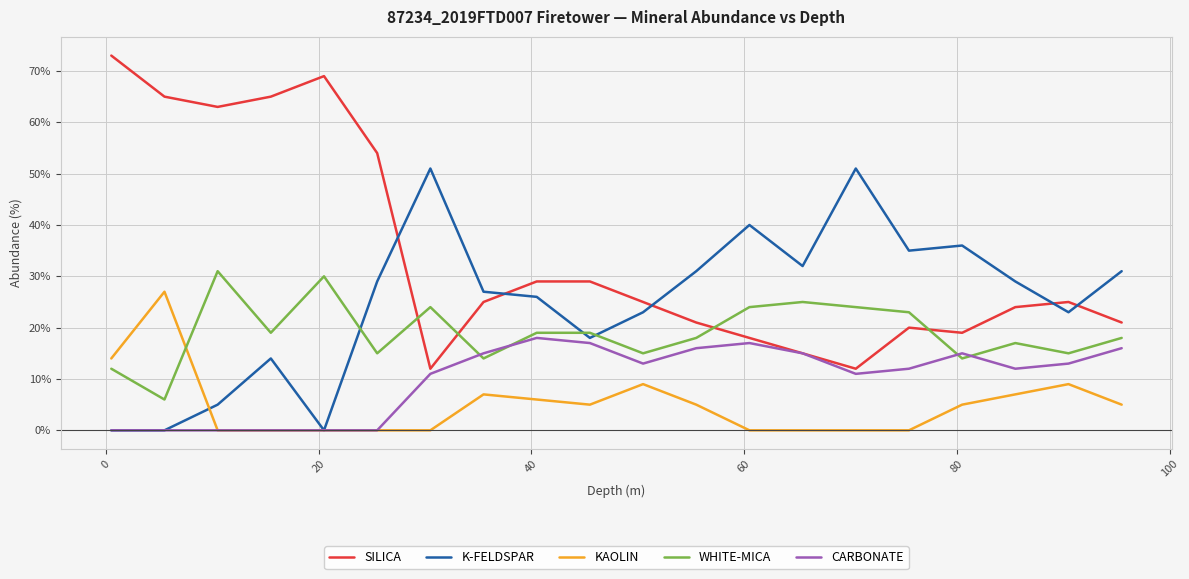

What are all the series names shown in the legend?

SILICA, K-FELDSPAR, KAOLIN, WHITE-MICA, CARBONATE